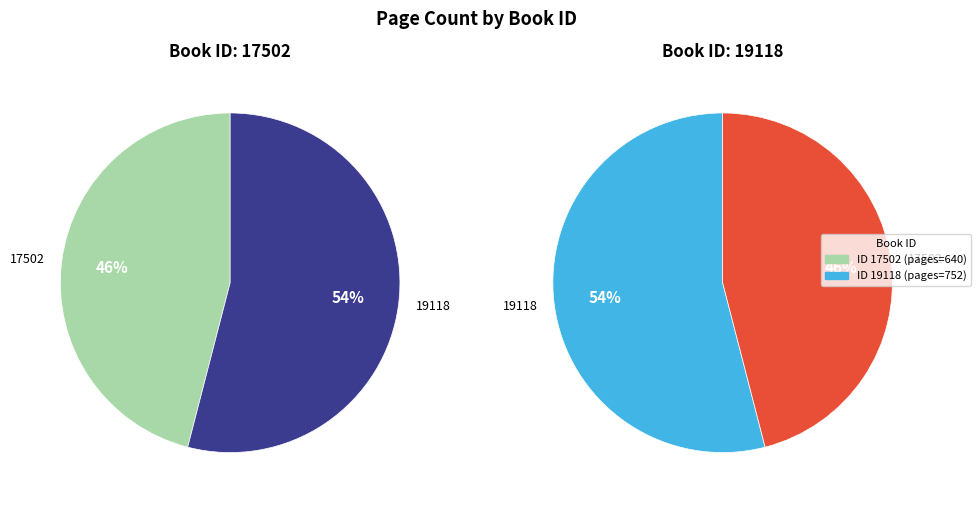

What percentage is the 19118 slice, to the nearest percent?

54%